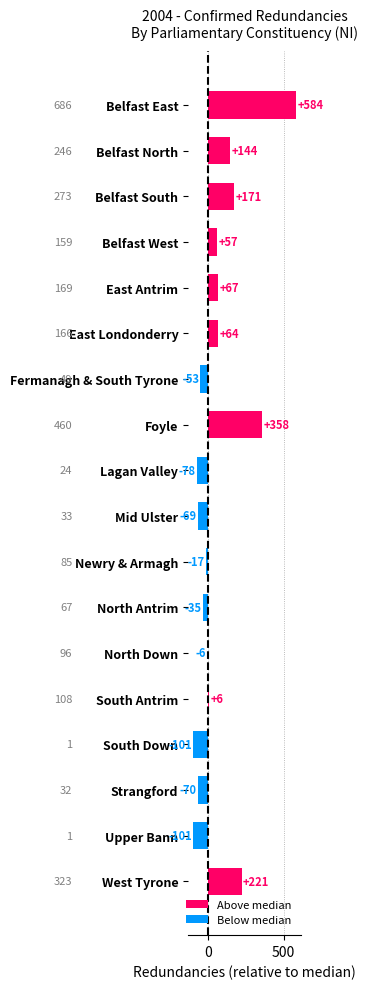

How many bars are there in total?

18